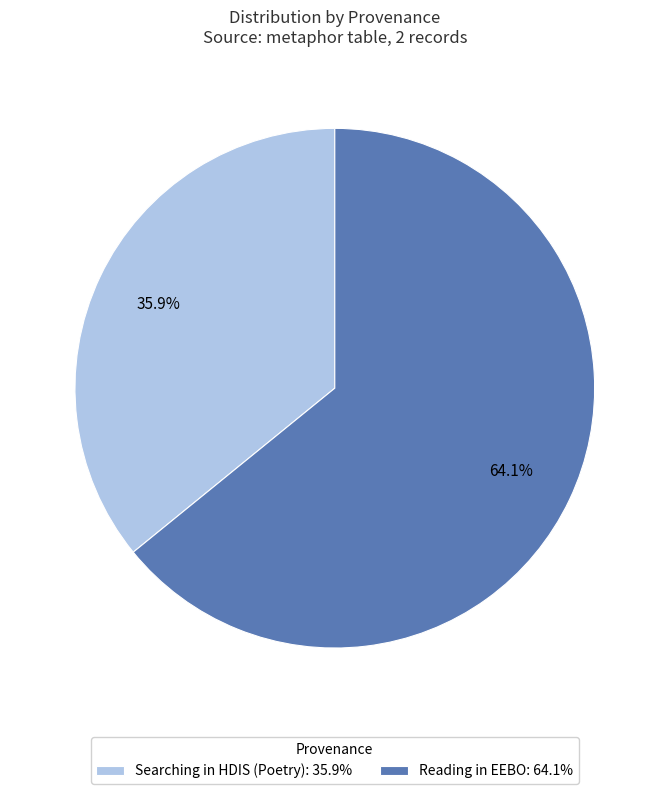

What is the ratio of the value at Searching in HDIS (Poetry) to the value at Reading in EEBO?

0.6